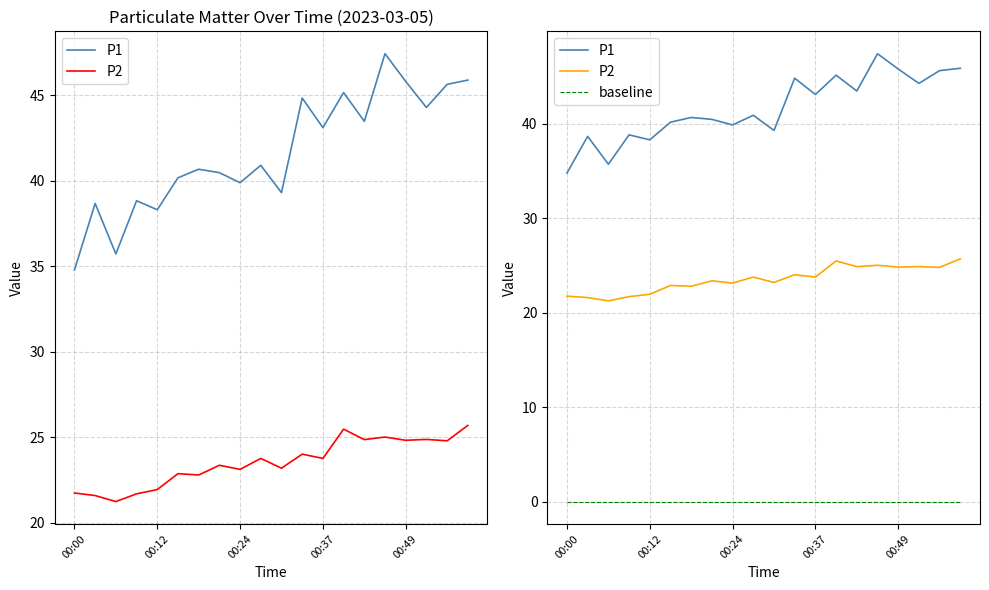

True or false: P1 and P2 cross at least once.

False